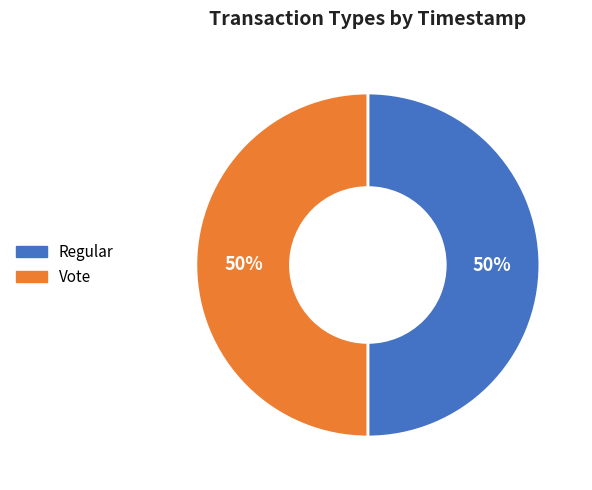

How many segments does this pie chart have?

2